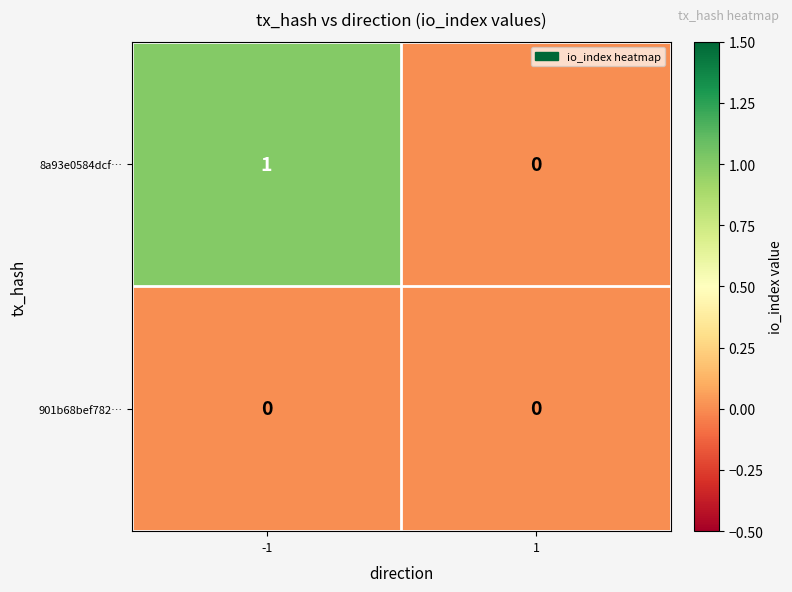

Between -1 and 1, which series saw the biggest shift?

8a93e0584dcf…